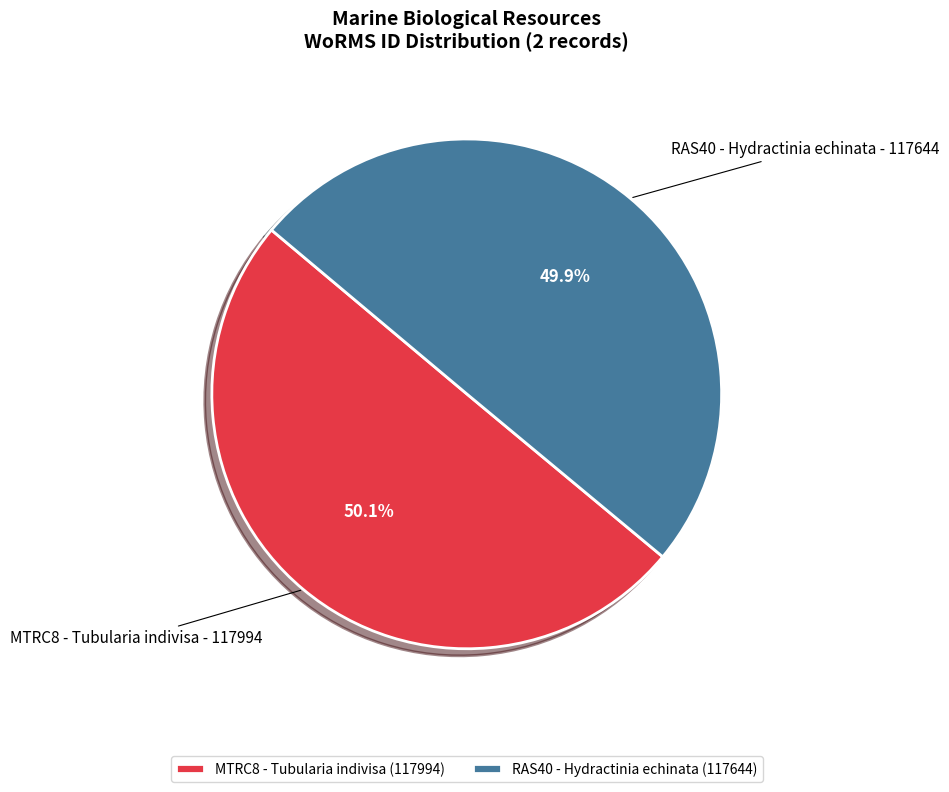

The RAS40 - Hydractinia echinata slice represents 60% of the pie. True or false?

False